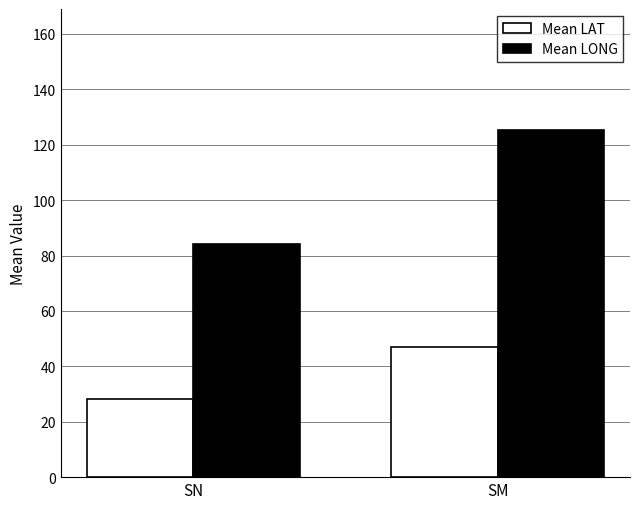

True or false: Mean LAT has a value of 79.3 at SM.

False